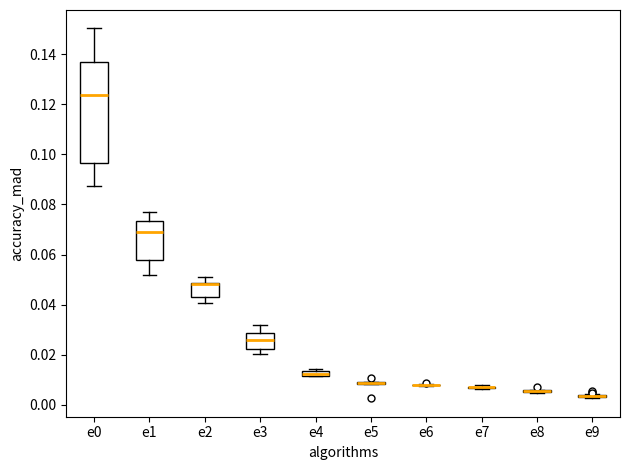

Comparing the boxes themselves (not the whiskers), which one is the tallest?

e0